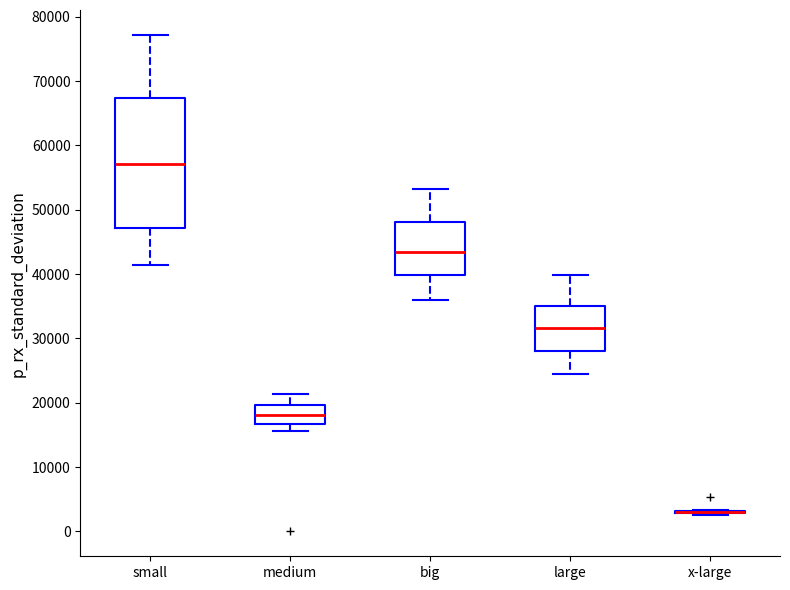

Reading left to right, transcribe this box plot: for each box, give where its median line is, the range the box spans, and where its two whiskers end, as read against the y-axis. The values are not printed on the chart, so give them approximately, as read against the axis.

small: median 57000, box 47000 to 67000, whiskers 41000 to 77000
medium: median 18000, box 17000 to 20000, whiskers 16000 to 21000
big: median 43000, box 40000 to 48000, whiskers 36000 to 53000
large: median 32000, box 28000 to 35000, whiskers 24000 to 40000
x-large: box collapsed to a line at 3000, whiskers 3000 to 3000